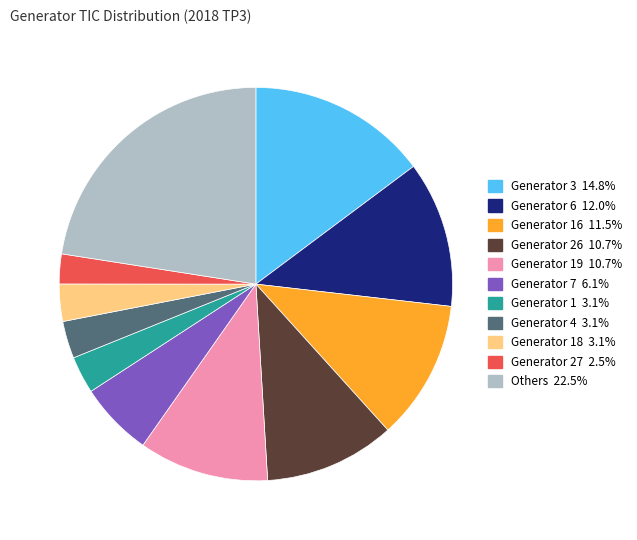

Does any single category account for the majority?

No